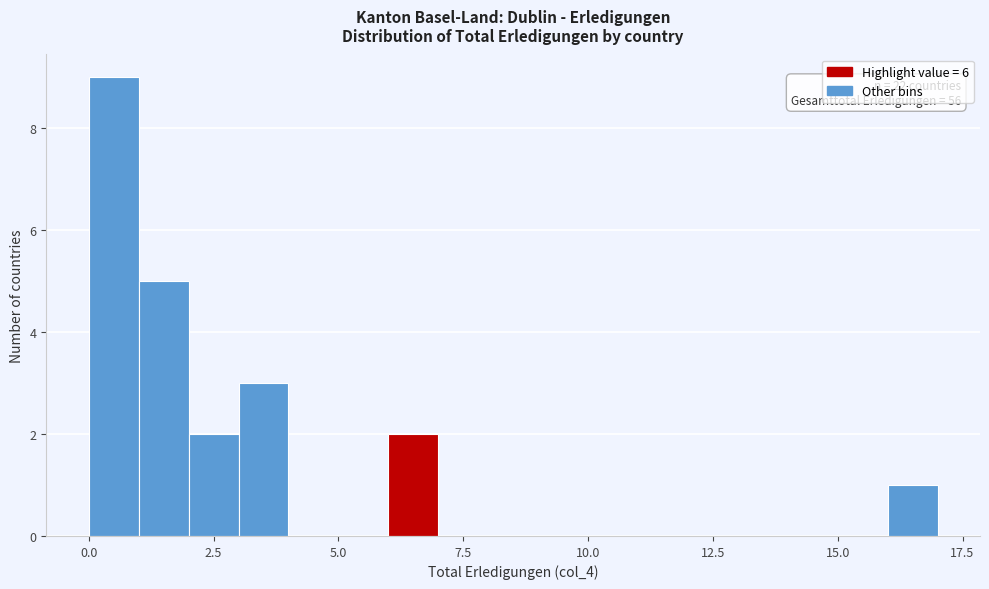

Read against the x-axis, roughly where is the centre of the tallest bar?

0.5